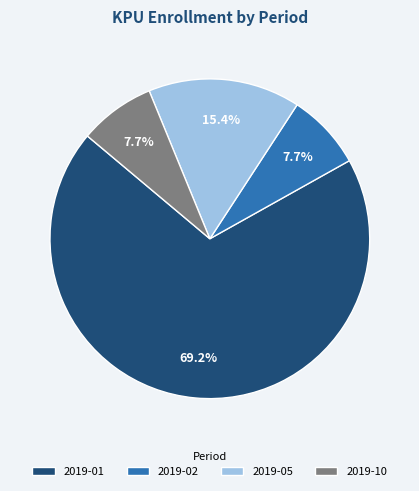

What percentage is the 2019-02 slice, to the nearest percent?

8%